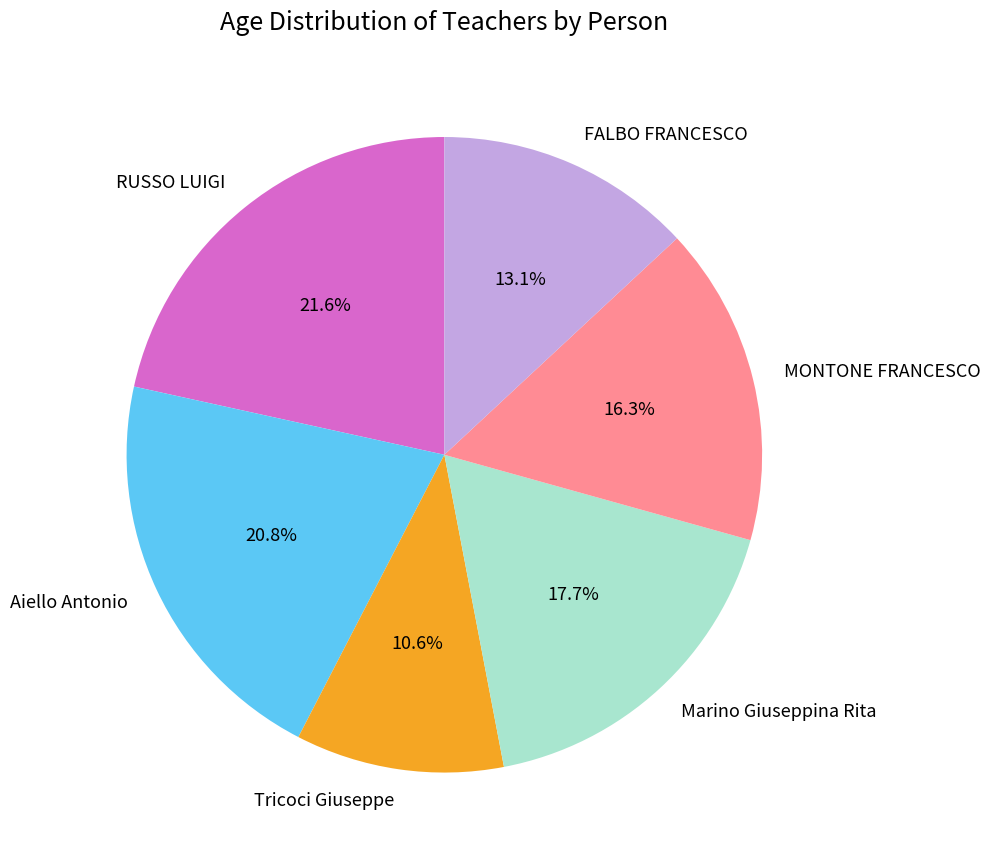

What is the total percentage of Tricoci Giuseppe and MONTONE FRANCESCO?

26.9%